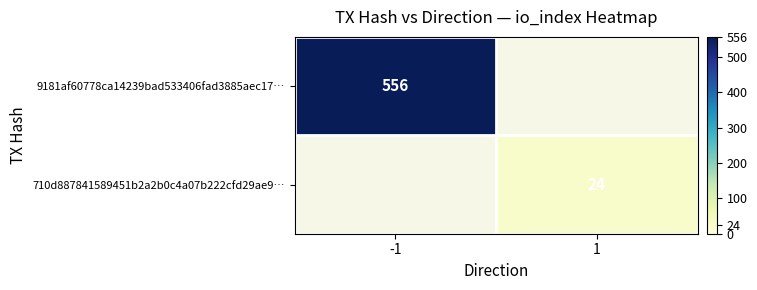

True or false: 9181af60778ca14239bad533406fad3885aec17… has a value of 380 at -1.

False